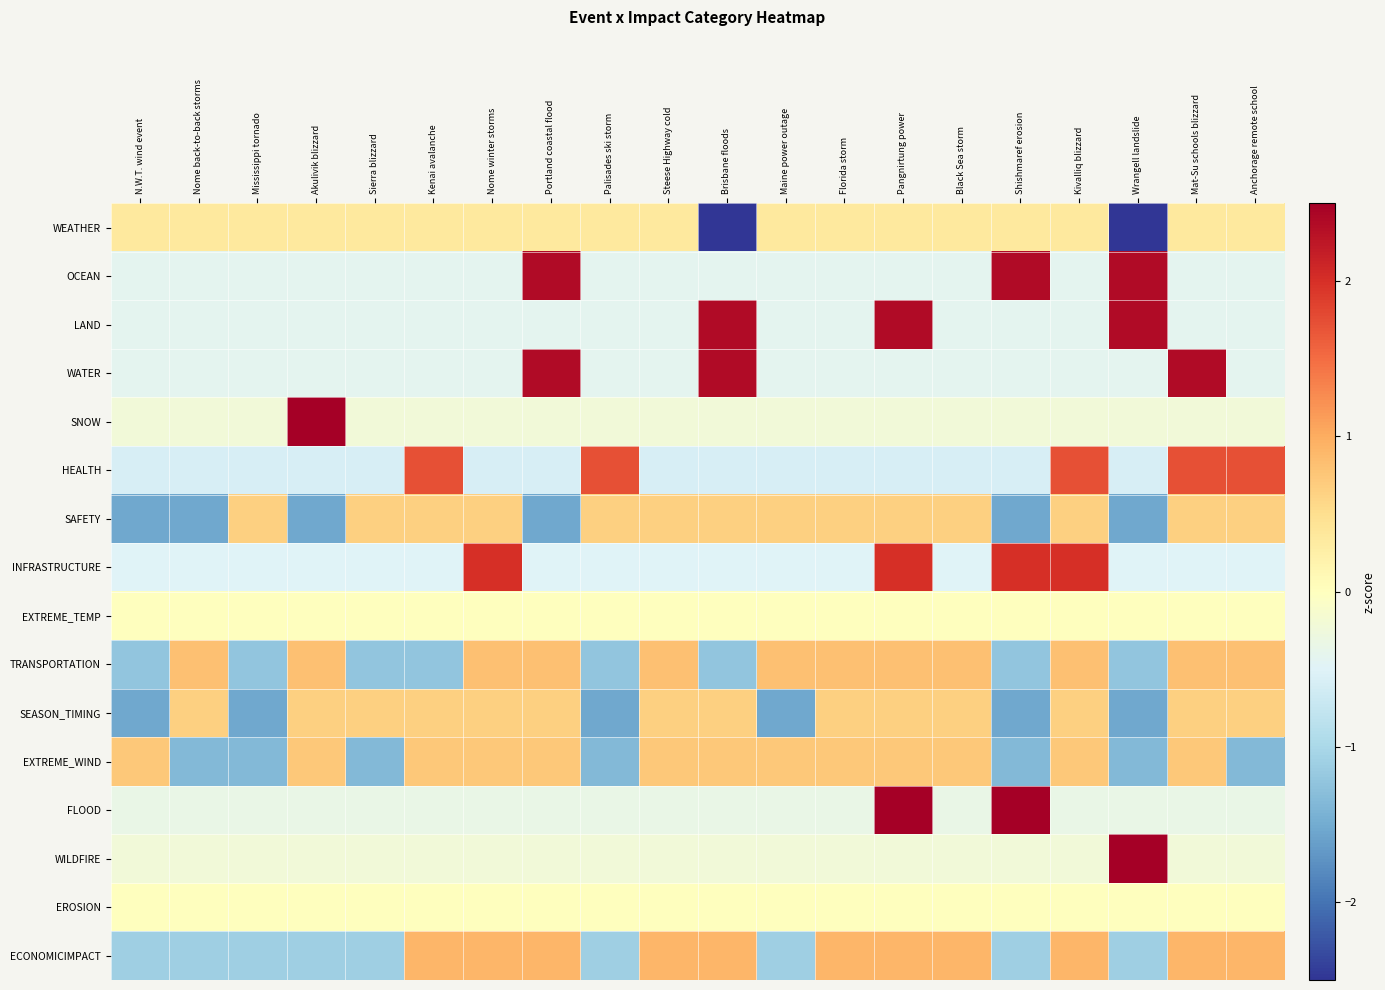

At which category does the chart reach its minimum across all series?

Brisbane floods